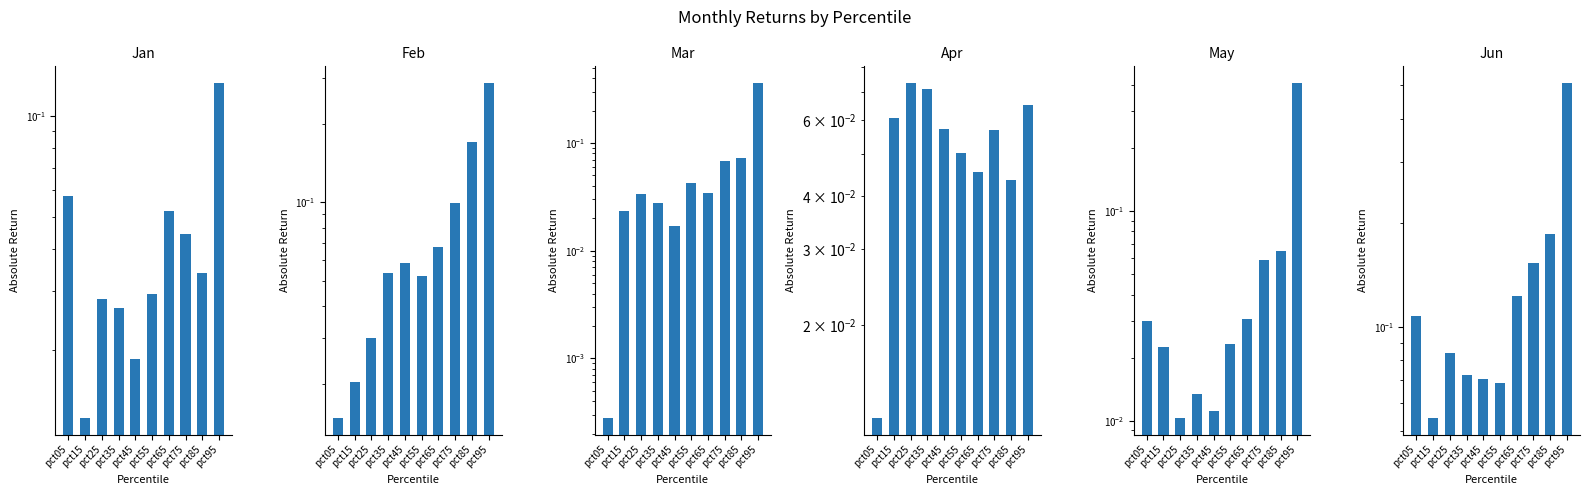

Is the value of Feb at pct45 greater than the value of Apr at pct45?

Yes